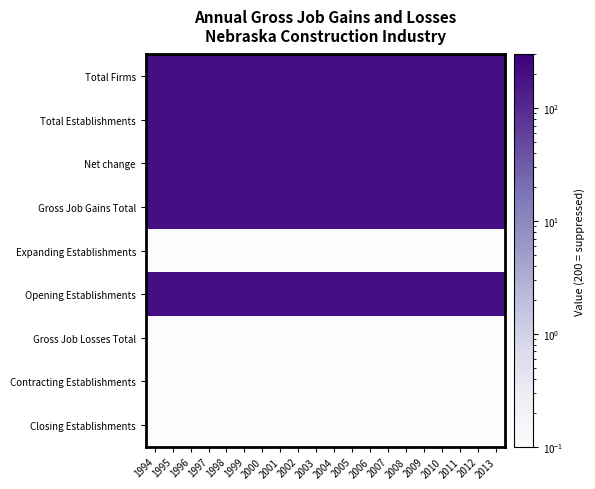

Reading left to right, transcribe all the data shown in this chart.

Total Firms: 1994=200.0	1995=200.0	1996=200.0	1997=200.0	1998=200.0	1999=200.0	2000=200.0	2001=200.0	2002=200.0	2003=200.0	2004=200.0	2005=200.0	2006=200.0	2007=200.0	2008=200.0	2009=200.0	2010=200.0	2011=200.0	2012=200.0	2013=200.0
Total Establishments: 1994=200.0	1995=200.0	1996=200.0	1997=200.0	1998=200.0	1999=200.0	2000=200.0	2001=200.0	2002=200.0	2003=200.0	2004=200.0	2005=200.0	2006=200.0	2007=200.0	2008=200.0	2009=200.0	2010=200.0	2011=200.0	2012=200.0	2013=200.0
Net change: 1994=200.0	1995=200.0	1996=200.0	1997=200.0	1998=200.0	1999=200.0	2000=200.0	2001=200.0	2002=200.0	2003=200.0	2004=200.0	2005=200.0	2006=200.0	2007=200.0	2008=200.0	2009=200.0	2010=200.0	2011=200.0	2012=200.0	2013=200.0
Gross Job Gains Total: 1994=200.0	1995=200.0	1996=200.0	1997=200.0	1998=200.0	1999=200.0	2000=200.0	2001=200.0	2002=200.0	2003=200.0	2004=200.0	2005=200.0	2006=200.0	2007=200.0	2008=200.0	2009=200.0	2010=200.0	2011=200.0	2012=200.0	2013=200.0
Expanding Establishments: 1994=0.1	1995=0.1	1996=0.1	1997=0.1	1998=0.1	1999=0.1	2000=0.1	2001=0.1	2002=0.1	2003=0.1	2004=0.1	2005=0.1	2006=0.1	2007=0.1	2008=0.1	2009=0.1	2010=0.1	2011=0.1	2012=0.1	2013=0.1
Opening Establishments: 1994=200.0	1995=200.0	1996=200.0	1997=200.0	1998=200.0	1999=200.0	2000=200.0	2001=200.0	2002=200.0	2003=200.0	2004=200.0	2005=200.0	2006=200.0	2007=200.0	2008=200.0	2009=200.0	2010=200.0	2011=200.0	2012=200.0	2013=200.0
Gross Job Losses Total: 1994=0.1	1995=0.1	1996=0.1	1997=0.1	1998=0.1	1999=0.1	2000=0.1	2001=0.1	2002=0.1	2003=0.1	2004=0.1	2005=0.1	2006=0.1	2007=0.1	2008=0.1	2009=0.1	2010=0.1	2011=0.1	2012=0.1	2013=0.1
Contracting Establishments: 1994=0.1	1995=0.1	1996=0.1	1997=0.1	1998=0.1	1999=0.1	2000=0.1	2001=0.1	2002=0.1	2003=0.1	2004=0.1	2005=0.1	2006=0.1	2007=0.1	2008=0.1	2009=0.1	2010=0.1	2011=0.1	2012=0.1	2013=0.1
Closing Establishments: 1994=0.1	1995=0.1	1996=0.1	1997=0.1	1998=0.1	1999=0.1	2000=0.1	2001=0.1	2002=0.1	2003=0.1	2004=0.1	2005=0.1	2006=0.1	2007=0.1	2008=0.1	2009=0.1	2010=0.1	2011=0.1	2012=0.1	2013=0.1